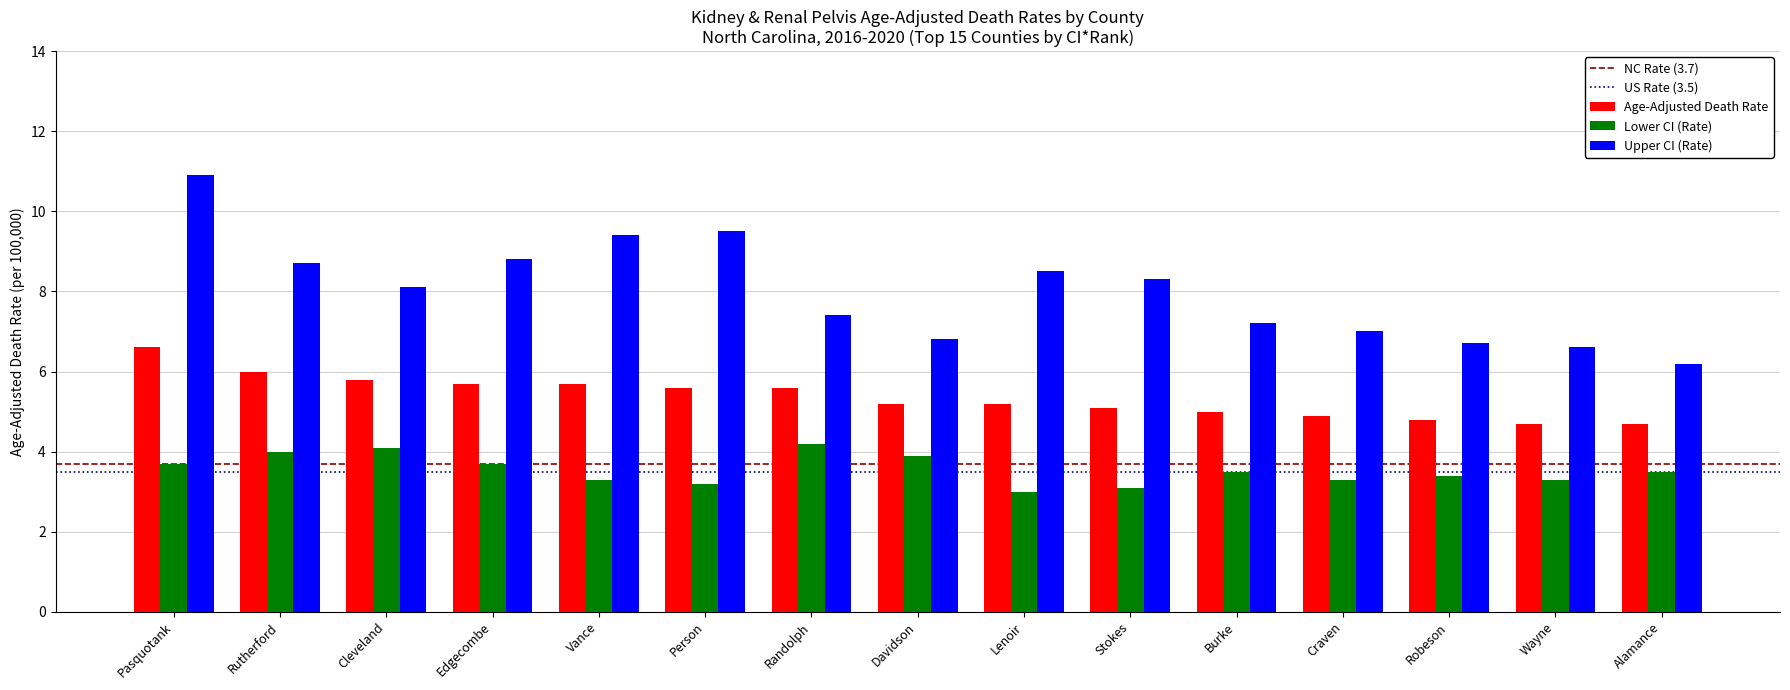

What is the difference between the second highest and minimum values in the Upper CI (Rate) series?

3.3